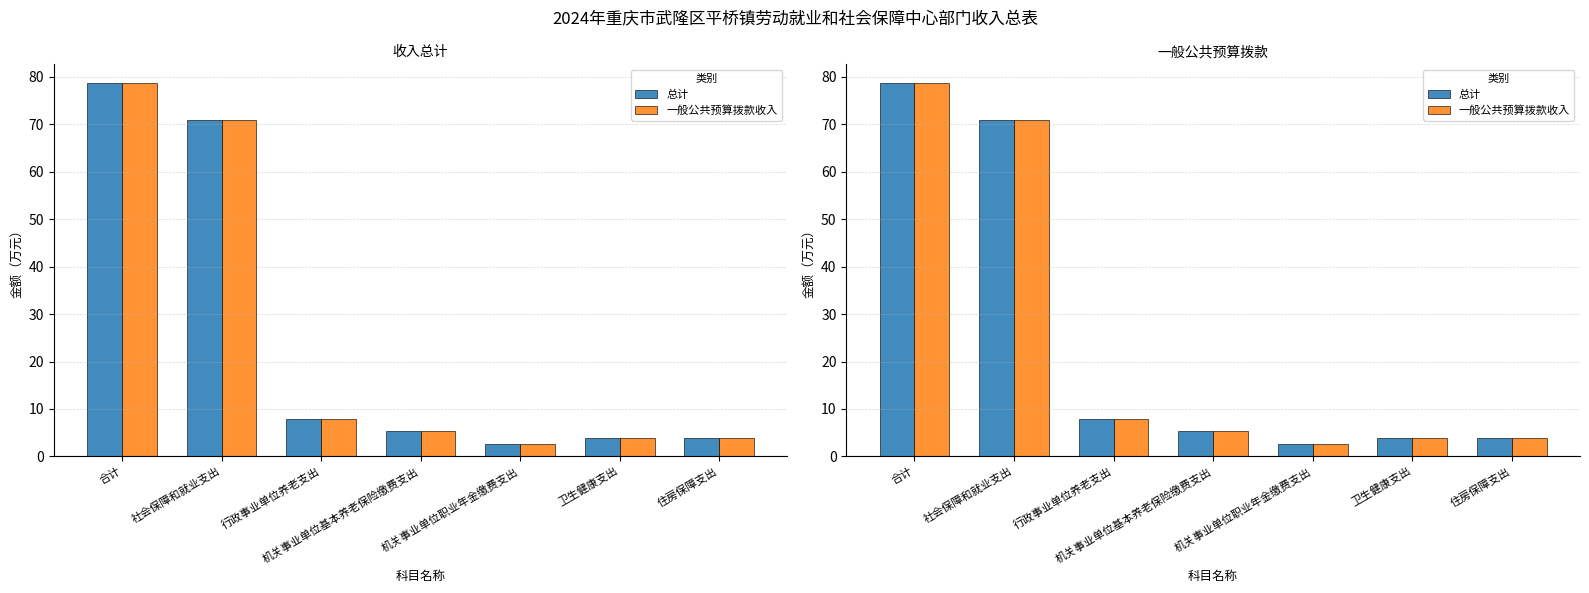

Count the number of categories in the chart.

7